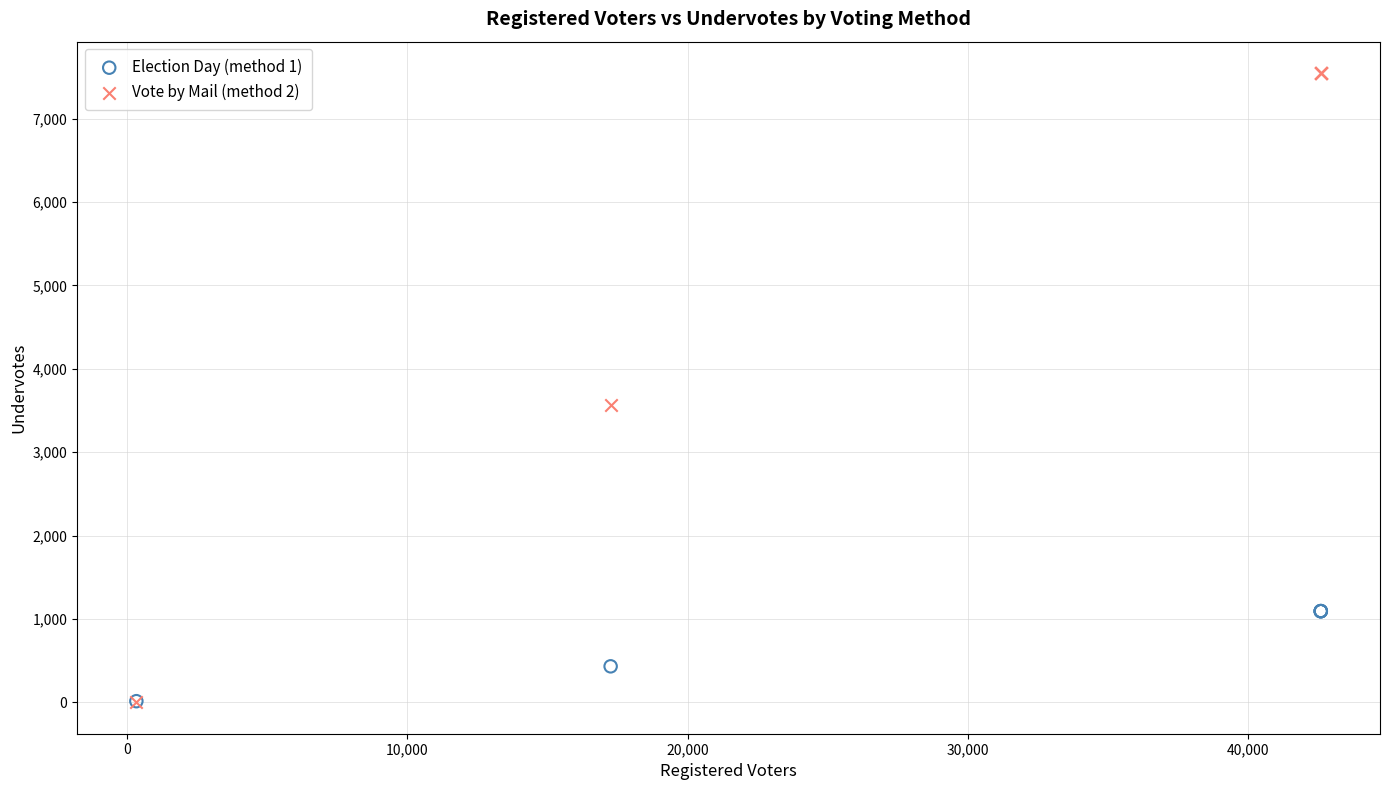

Across all series, what Y value is closest to 3773?

3562